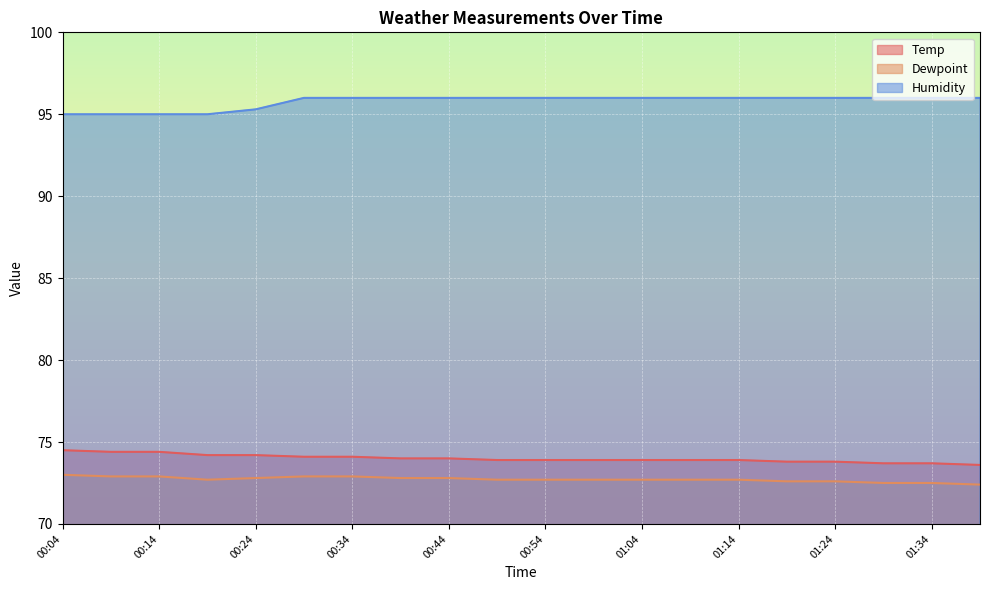

True or false: Humidity and Dewpoint intersect in this chart.

False